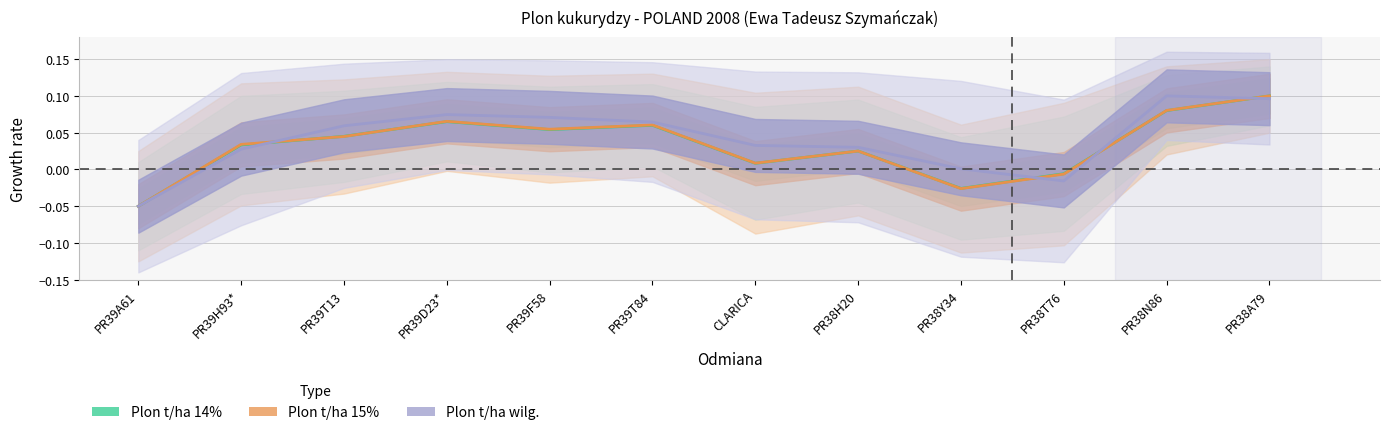

Is this an area chart (filled region under the line)?

No